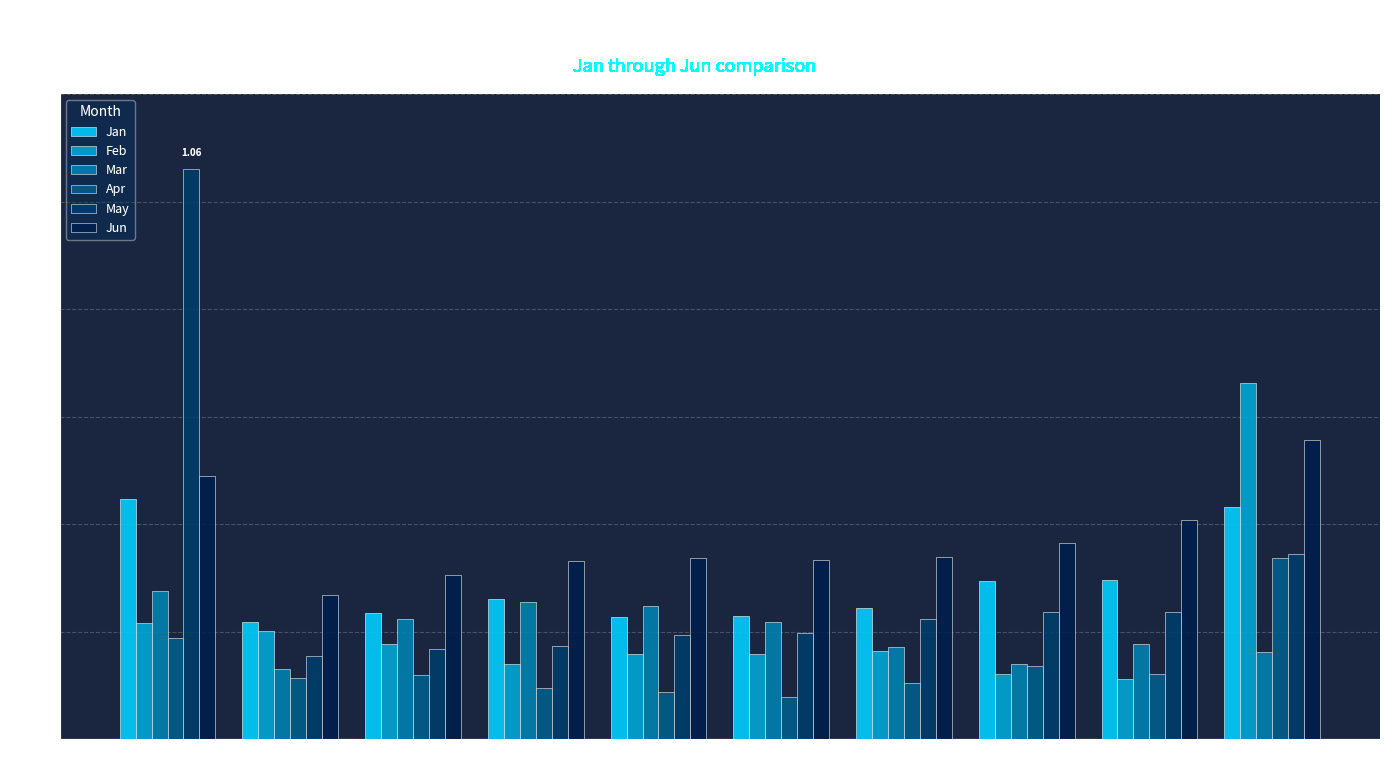

The value of May at pct25 is 0.1. True or false?

False